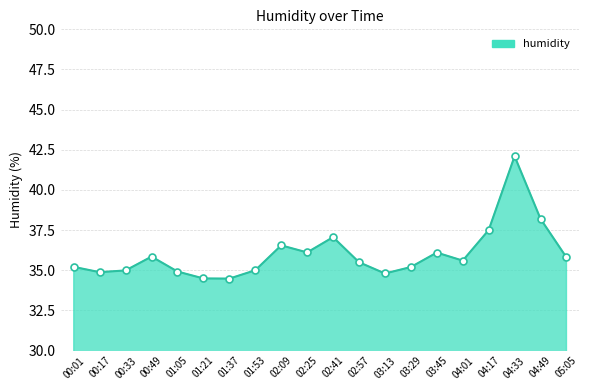

What is the change in value from 02:09 to 02:25?

-0.4